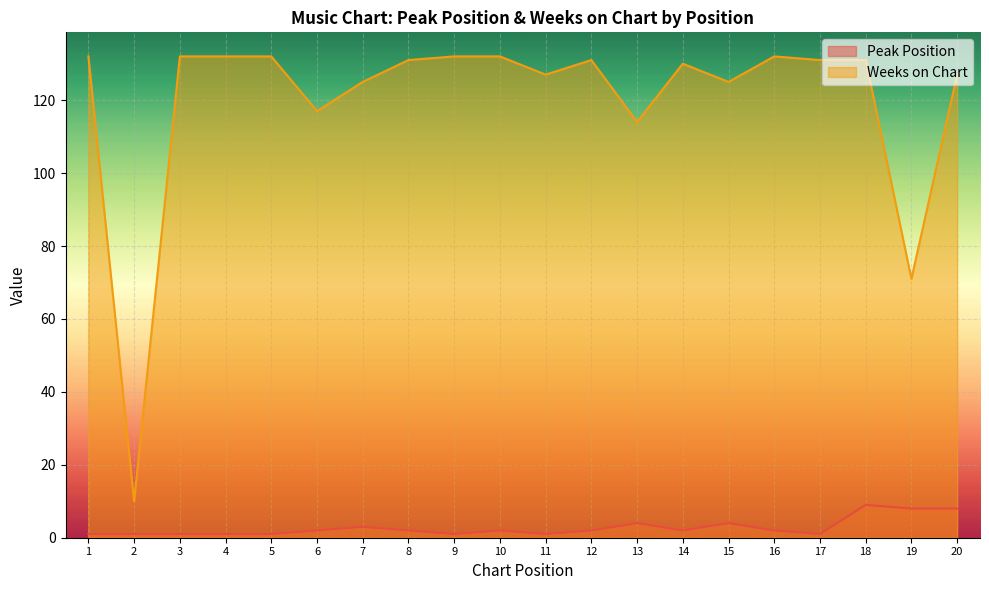

What is the value of the Weeks on Chart point at the 10th from the left?

132